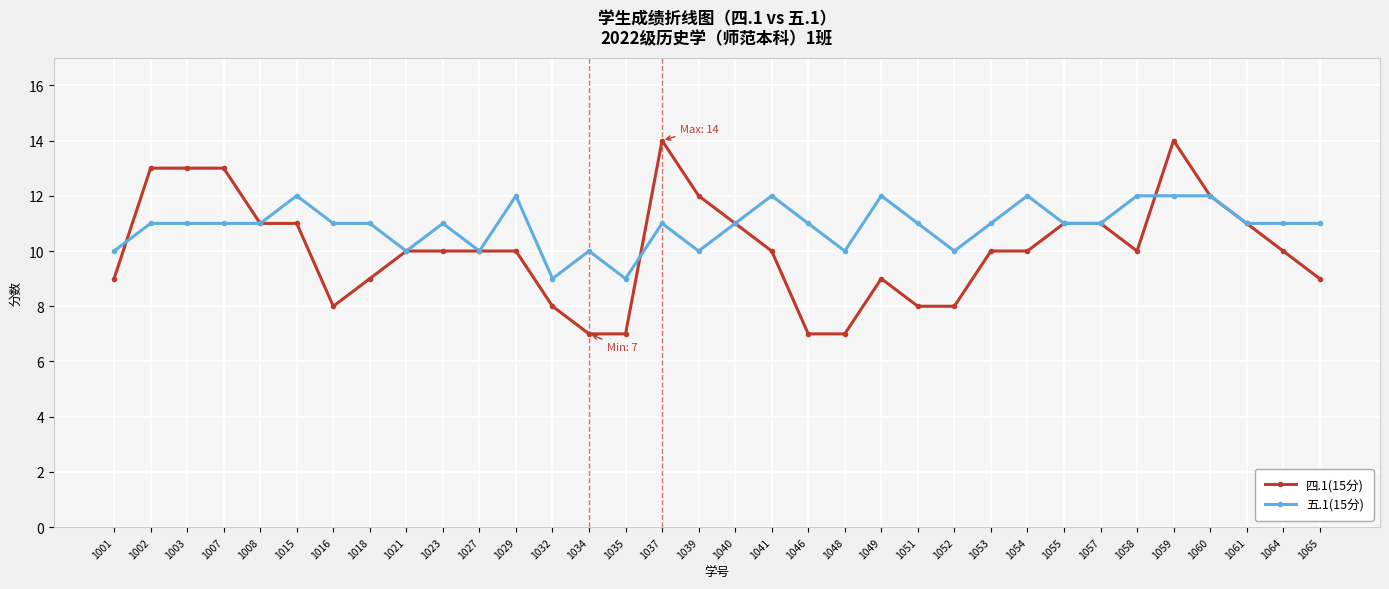

True or false: 五.1(15分) has more than 2 interior local peaks.

True